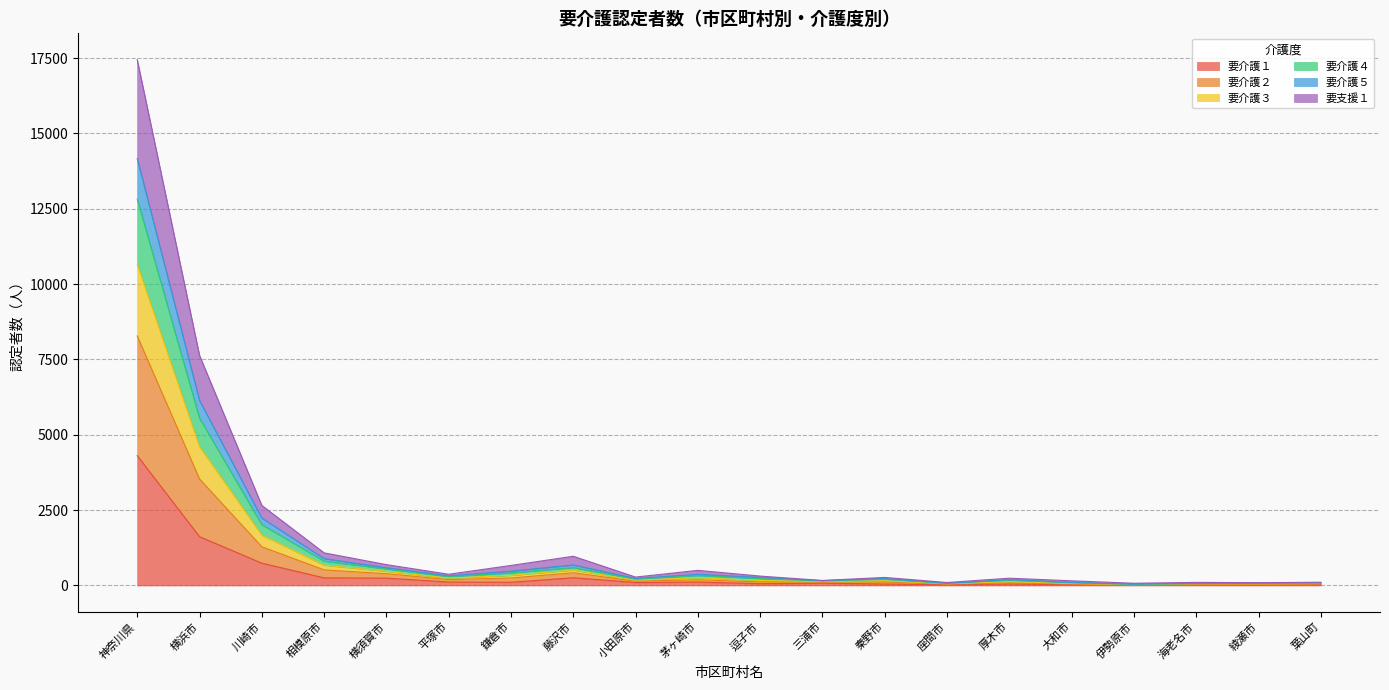

Which category has the highest value in the 要介護１ series?

神奈川県